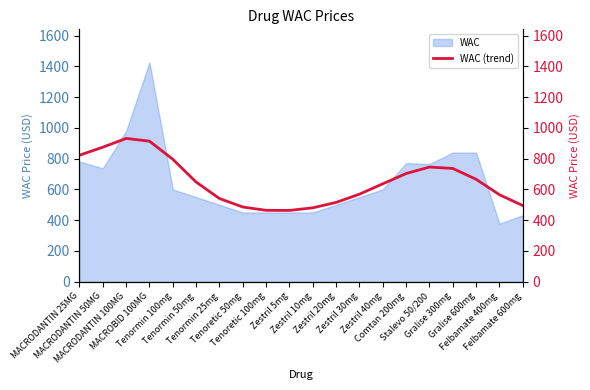

Reading right to left, list all the values displayed in this chart.

Felbamate 600mg=494.8	Felbamate 400mg=565.2	Gralise 600mg=665.6	Gralise 300mg=736.1	Stalevo 50/200=745.2	Comtan 200mg=703.1	Zestril 40mg=636.4	Zestril 30mg=569.0	Zestril 20mg=515.4	Zestril 10mg=480.3	Zestril 5mg=463.4	Tenoretic 100mg=464.0	Tenoretic 50mg=485.5	Tenormin 25mg=540.5	Tenormin 50mg=647.6	Tenormin 100mg=795.7	MACROBID 100MG=913.3	MACRODANTIN 100MG=931.3	MACRODANTIN 50MG=874.3	MACRODANTIN 25MG=822.1